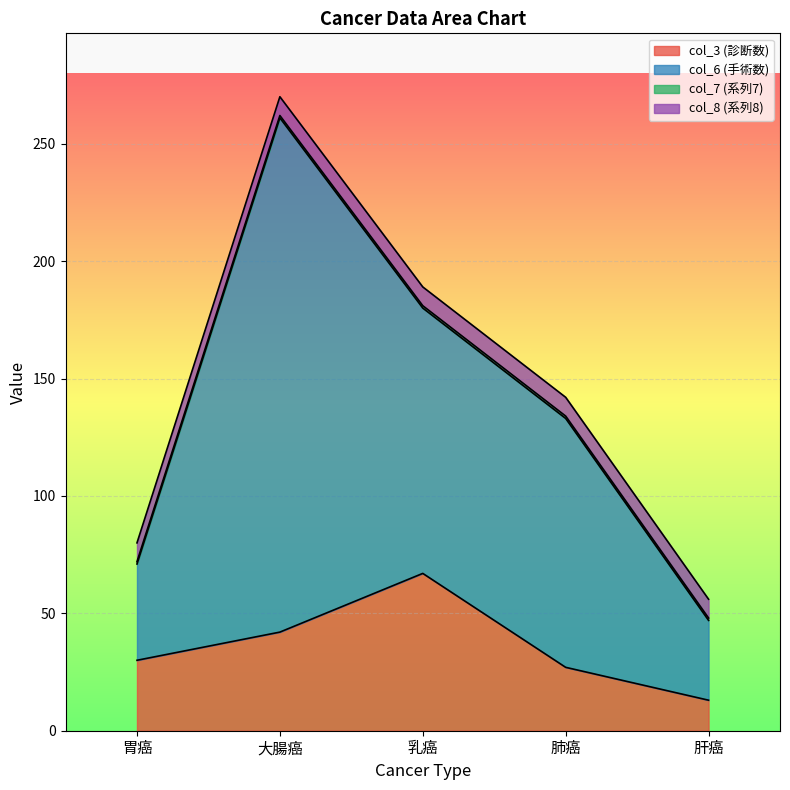

At which category is the sum across all series the highest?

大腸癌